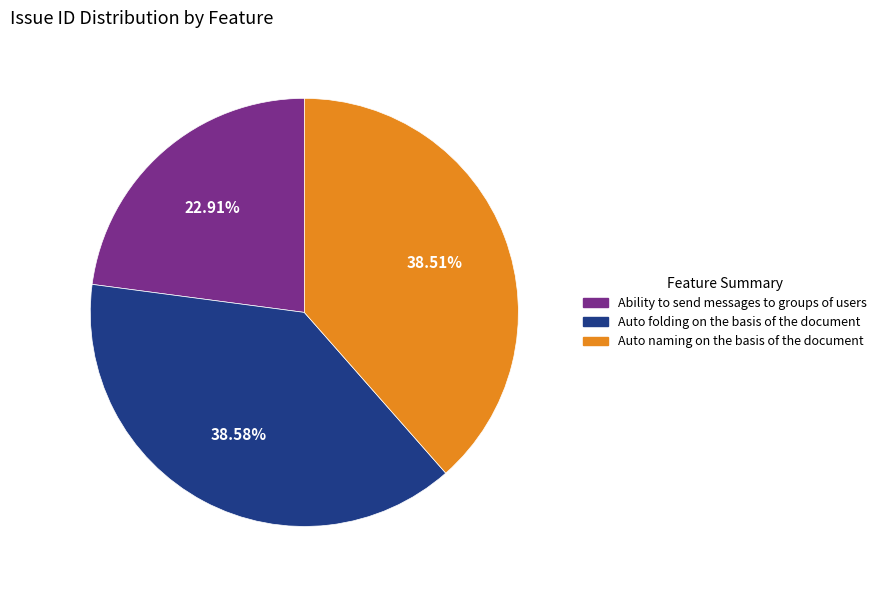

Combined, do Auto naming on the basis of the document and Auto folding on the basis of the document account for over 50%?

Yes